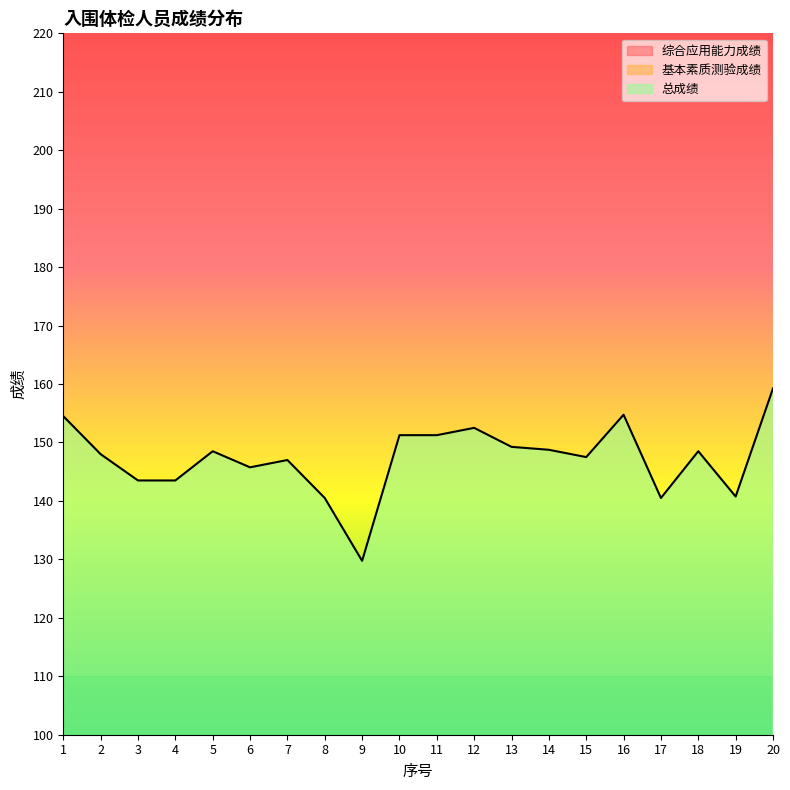

What are all the series names shown in the legend?

综合应用能力成绩, 基本素质测验成绩, 总成绩